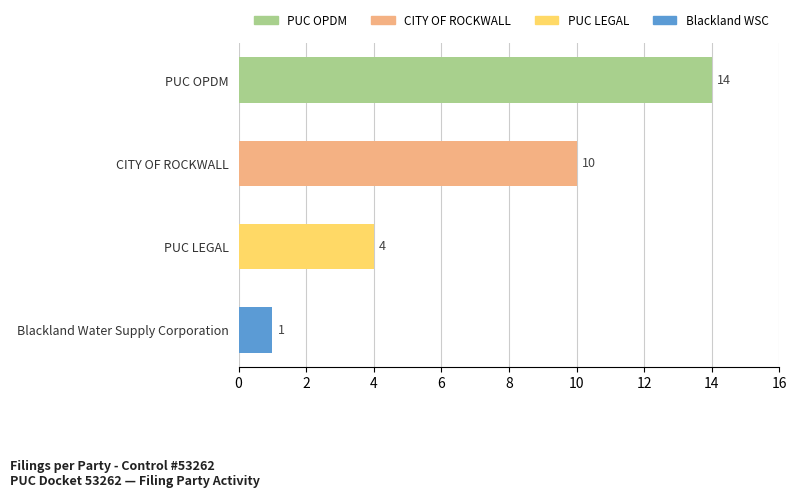

True or false: the data shows 2 at Blackland Water Supply Corporation.

False